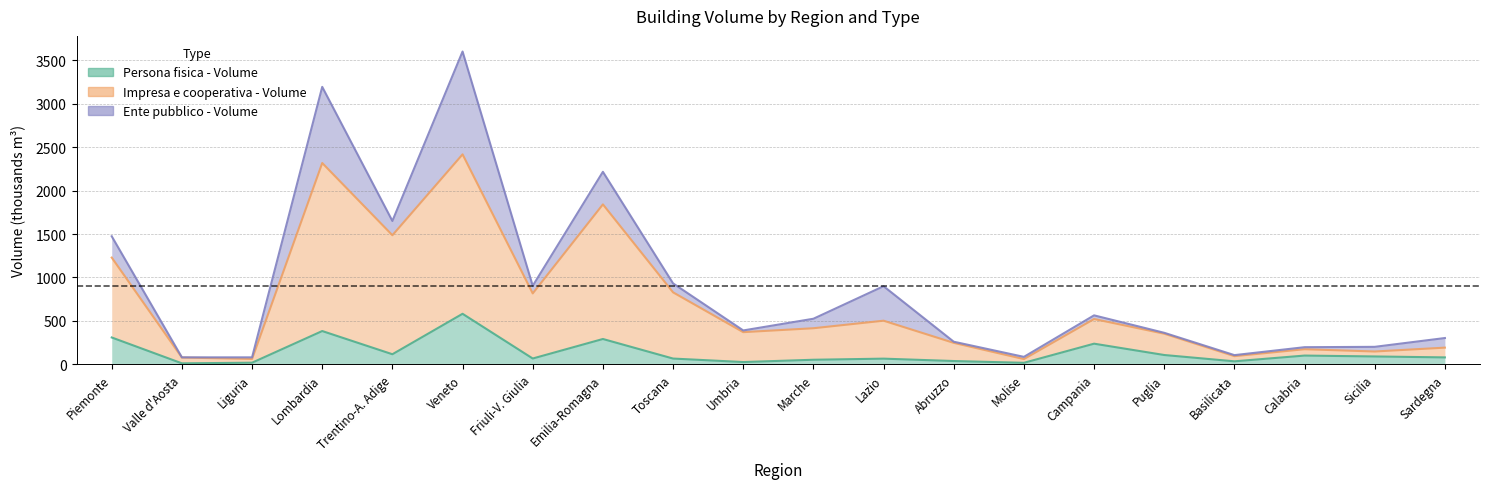

Which series has the largest total across all categories?

Impresa e cooperativa - Volume